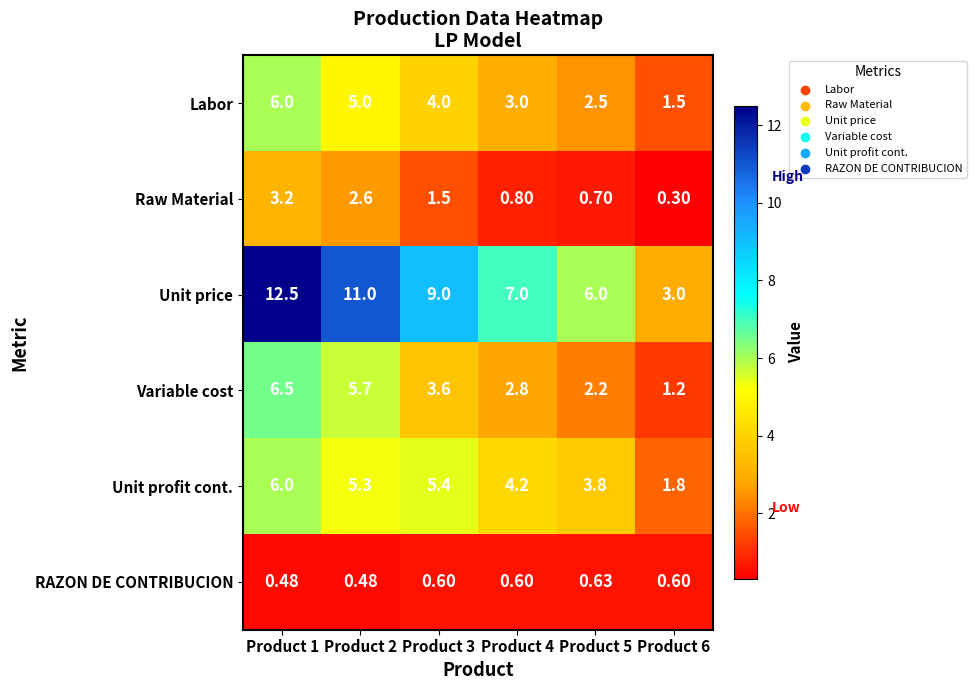

Rank the series at Product 5 from highest to lowest value.

Unit price, Unit profit cont., Labor, Variable cost, Raw Material, RAZON DE CONTRIBUCION